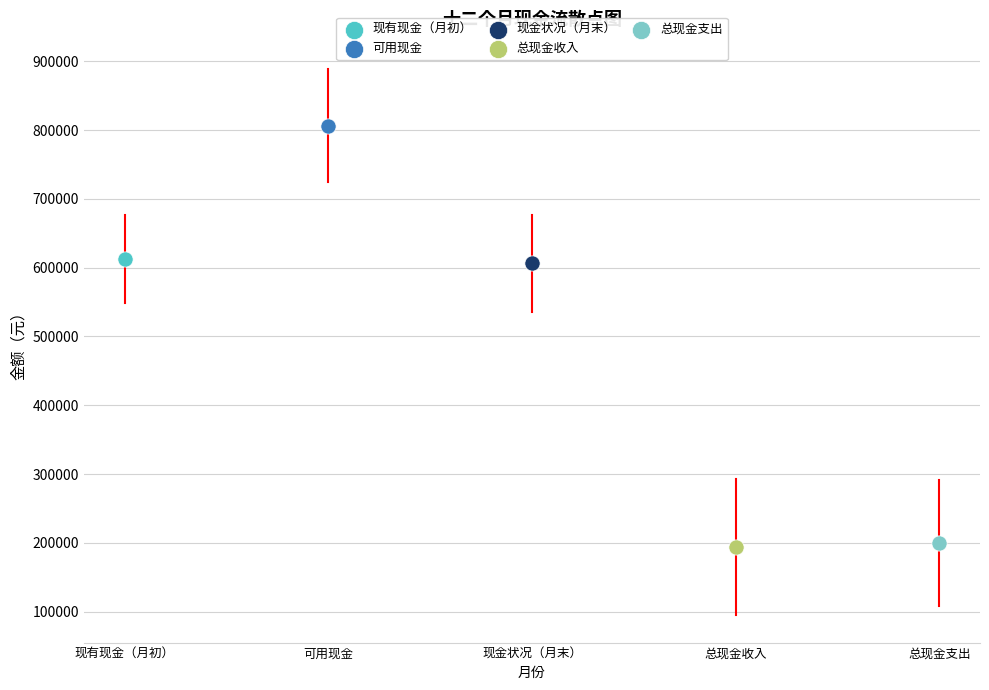

What are all the series names shown in the legend?

现有现金（月初）, 可用现金, 现金状况（月末）, 总现金收入, 总现金支出